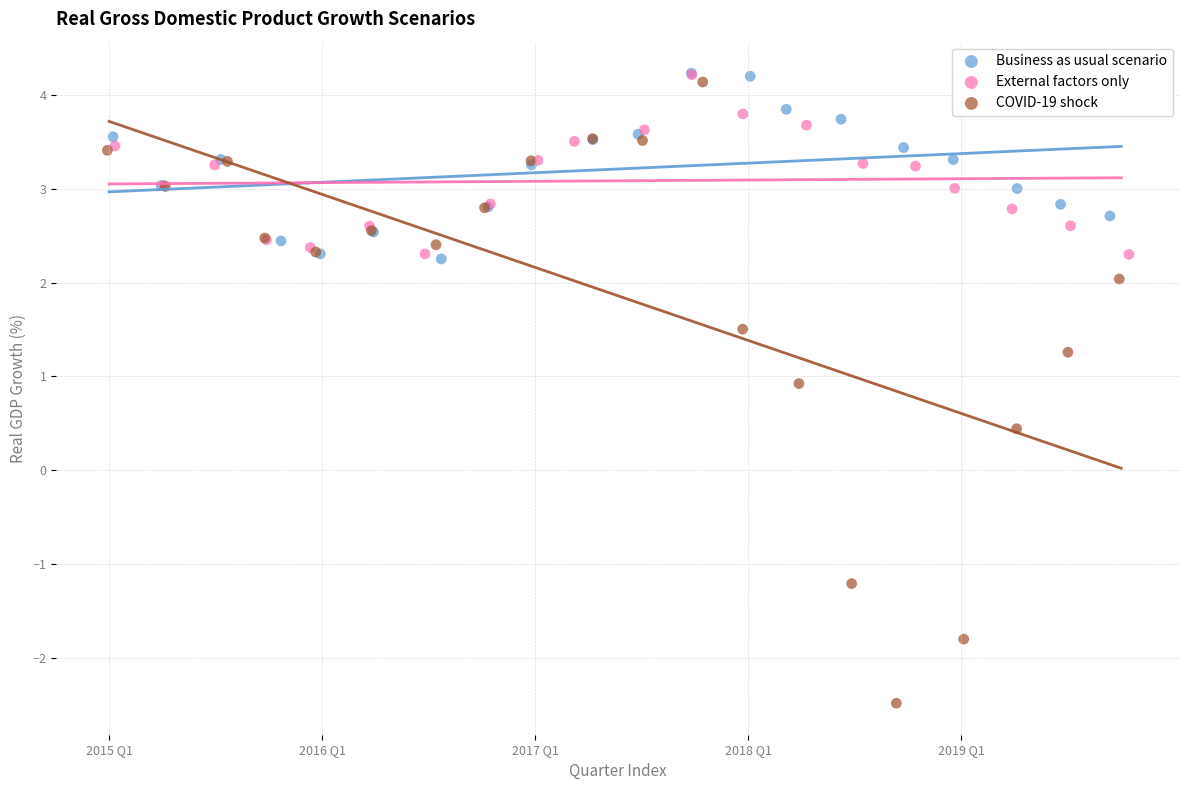

Which series contains the lowest Y value?

COVID-19 shock